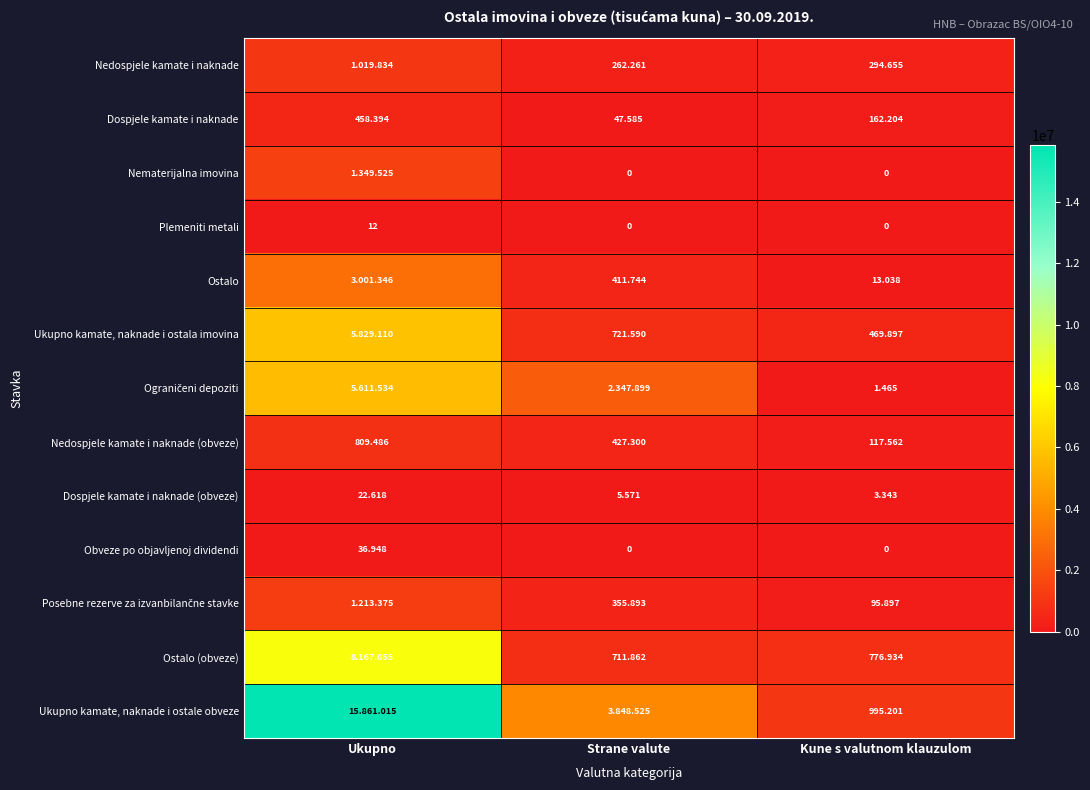

At which label is Ograničeni depoziti closest to 2806499?

Strane valute